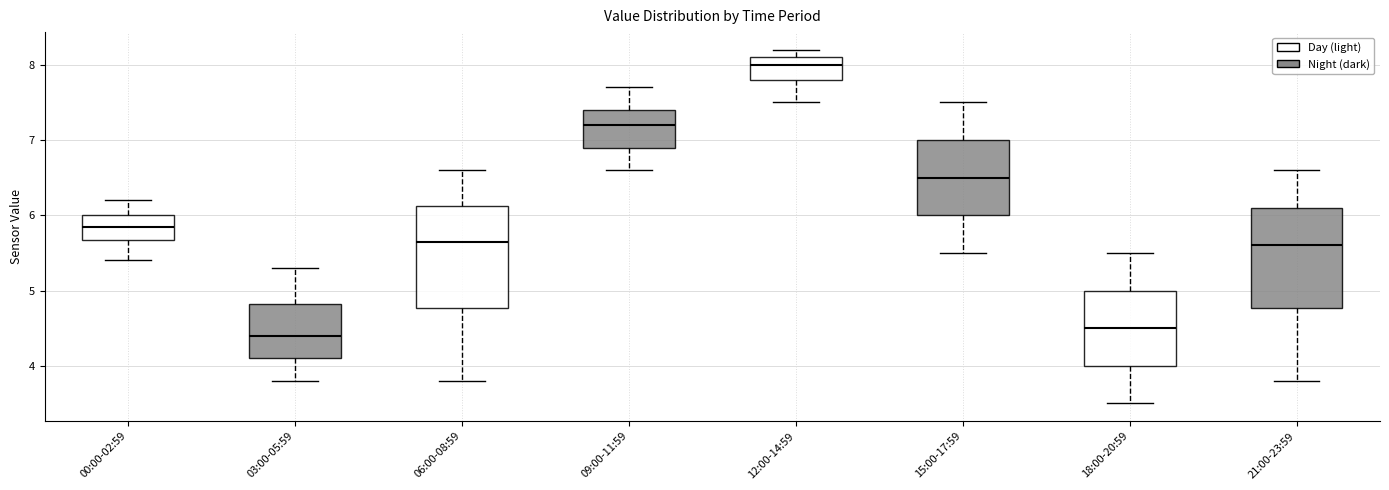

Reading left to right, transcribe this box plot: for each box, give where its median line is, the range the box spans, and where its two whiskers end, as read against the y-axis. The values are not printed on the chart, so give them approximately, as read against the axis.

00:00-02:59: median 5.9, box 5.7 to 6.0, whiskers 5.4 to 6.2
03:00-05:59: median 4.4, box 4.1 to 4.8, whiskers 3.8 to 5.3
06:00-08:59: median 5.7, box 4.8 to 6.1, whiskers 3.8 to 6.6
09:00-11:59: median 7.2, box 6.9 to 7.4, whiskers 6.6 to 7.7
12:00-14:59: median 8.0, box 7.8 to 8.1, whiskers 7.5 to 8.2
15:00-17:59: median 6.5, box 6.0 to 7.0, whiskers 5.5 to 7.5
18:00-20:59: median 4.5, box 4.0 to 5.0, whiskers 3.5 to 5.5
21:00-23:59: median 5.6, box 4.8 to 6.1, whiskers 3.8 to 6.6